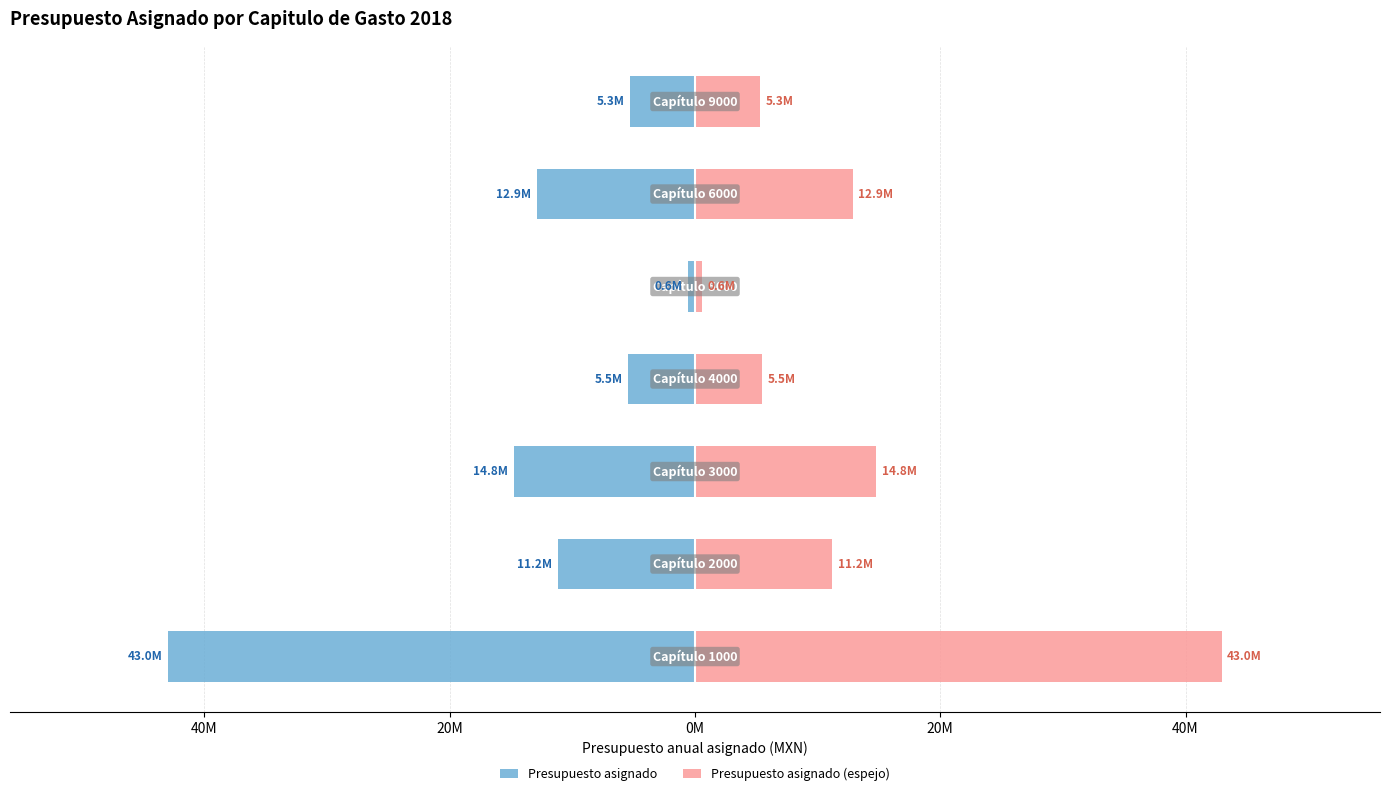

The Presupuesto asignado (espejo) series shows 7946974.3 at 60M. True or false?

False